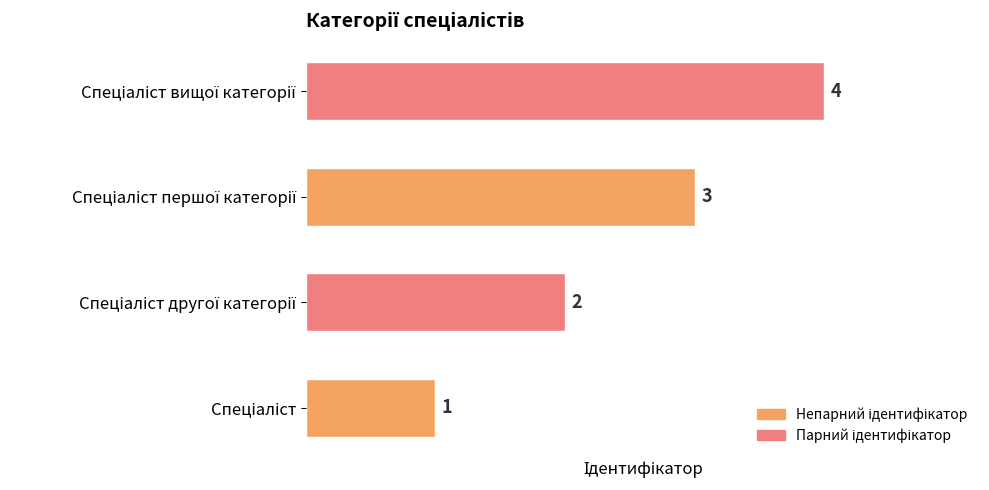

What is the smallest value displayed?

1